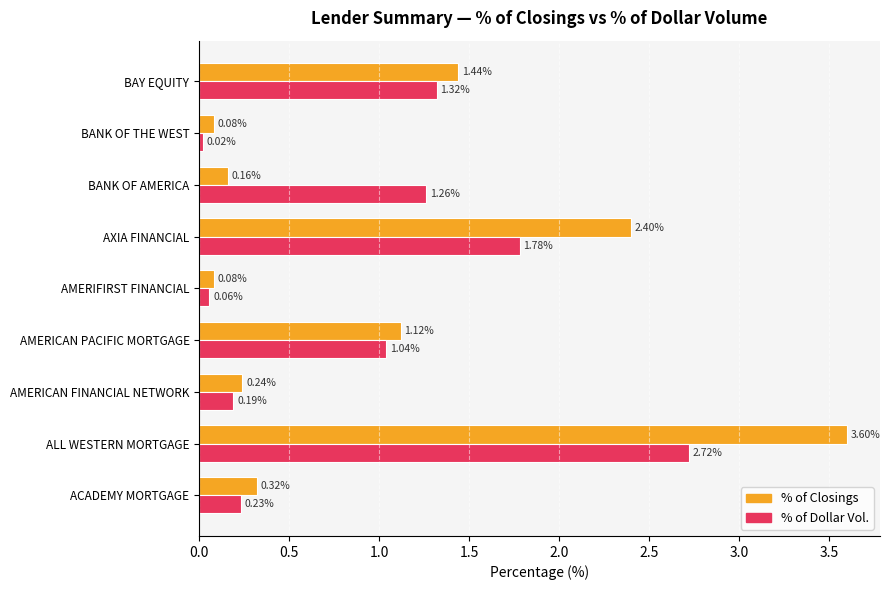

What are all the series names shown in the legend?

% of Closings, % of Dollar Vol.